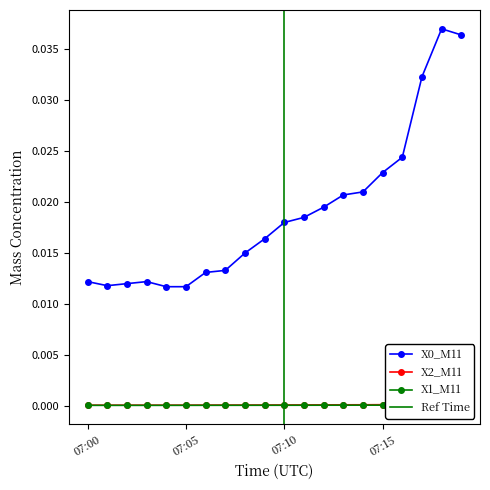

True or false: X1_M11 and X0_M11 cross at least once.

False